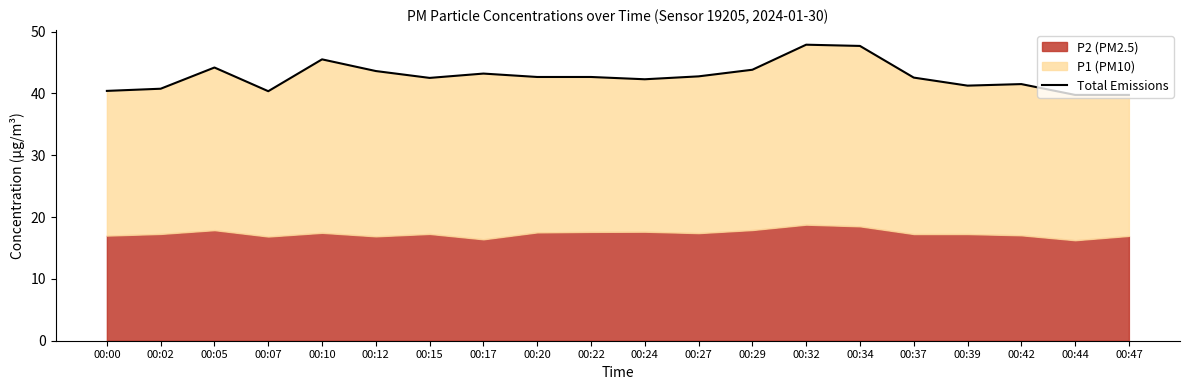

How many data points are less than 42?

7